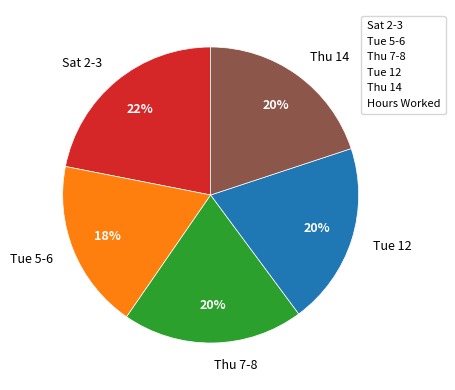

The Thu 7-8 slice represents 20% of the pie. True or false?

True